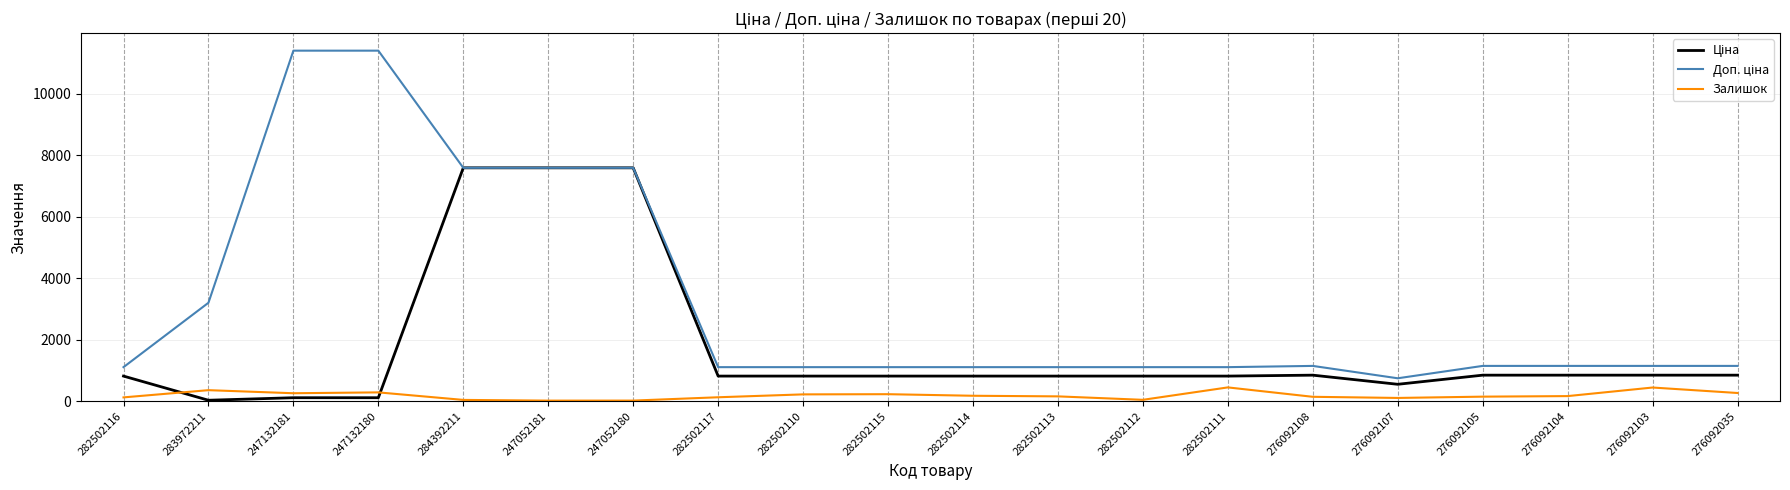

How many categories are shown in the chart?

20